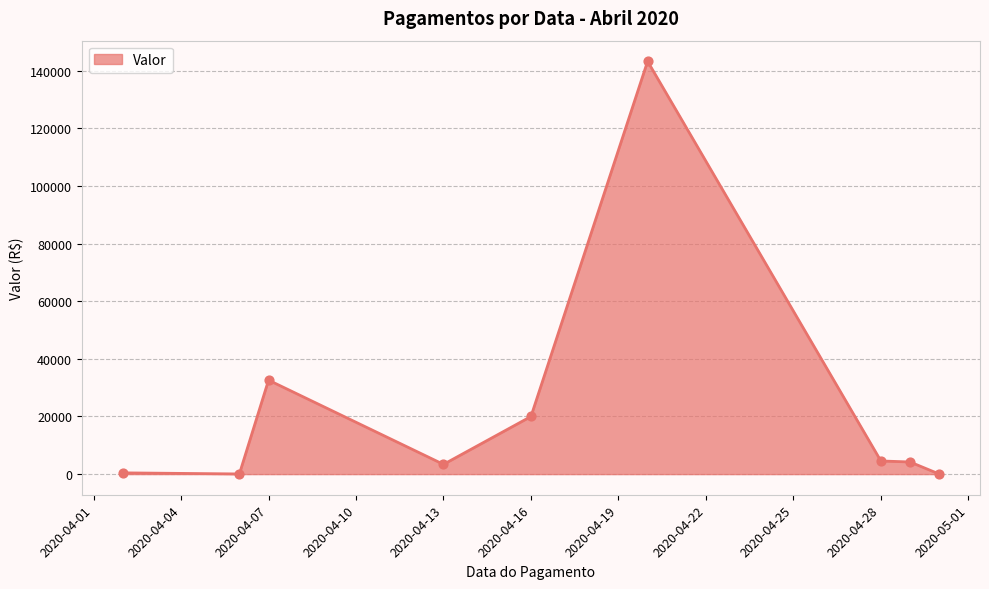

What is the greatest value displayed?

143280.3